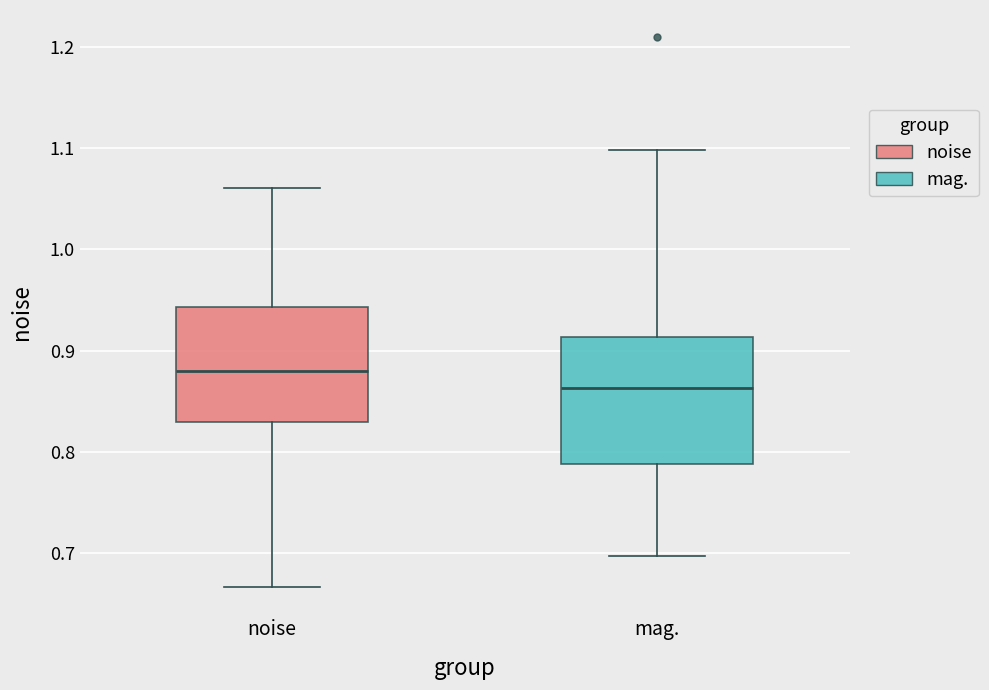

Where is the upper edge of the box for mag. on the y-axis? The values are not printed on the chart, so give them approximately, as read against the axis.

0.91